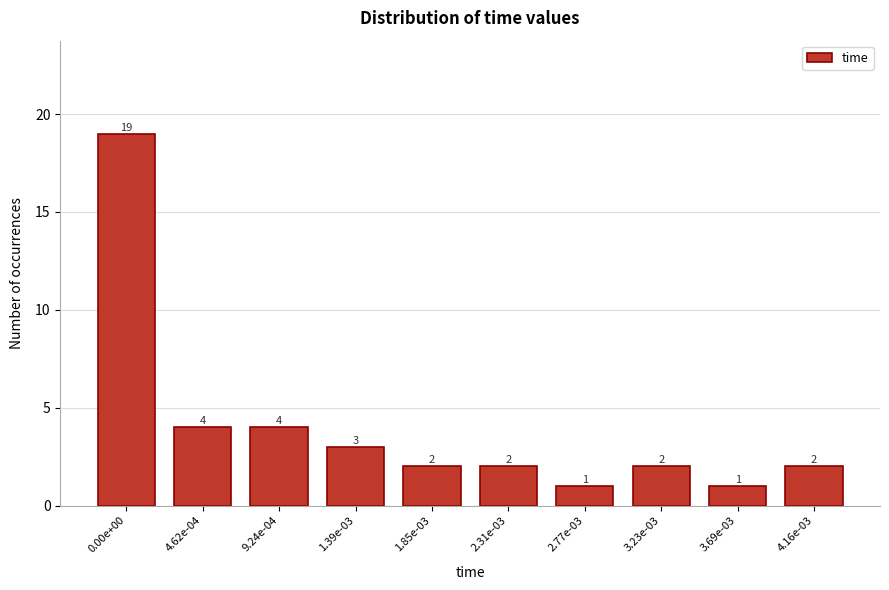

Reading left to right, transcribe all the data shown in this chart.

19	4	4	3	2	2	1	2	1	2